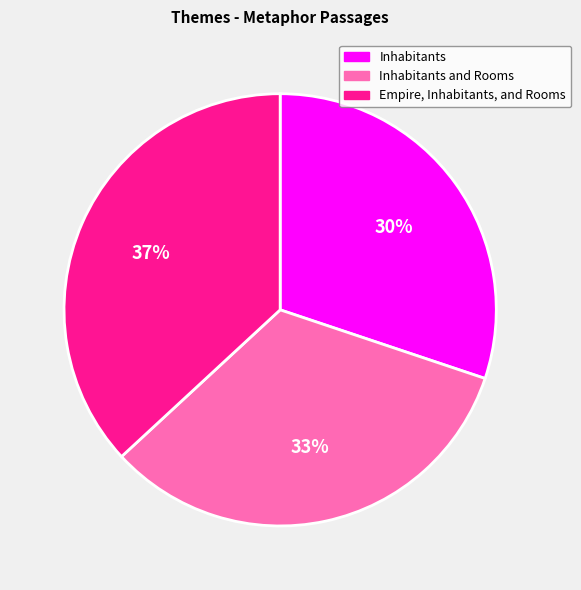

Is there a majority slice in this chart?

No